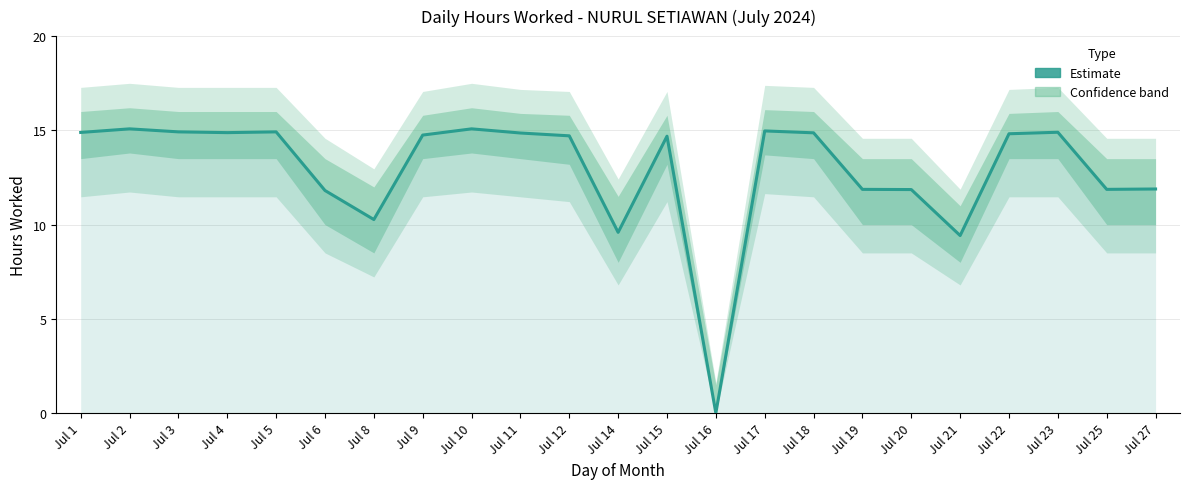

The value at Jul 6 is 18.4. True or false?

False